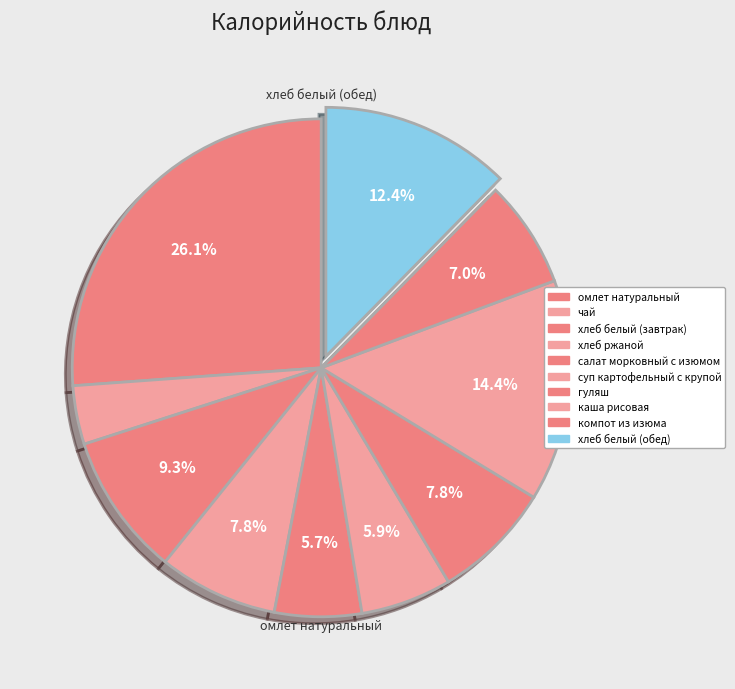

The хлеб белый (завтрак) slice represents 16% of the pie. True or false?

False